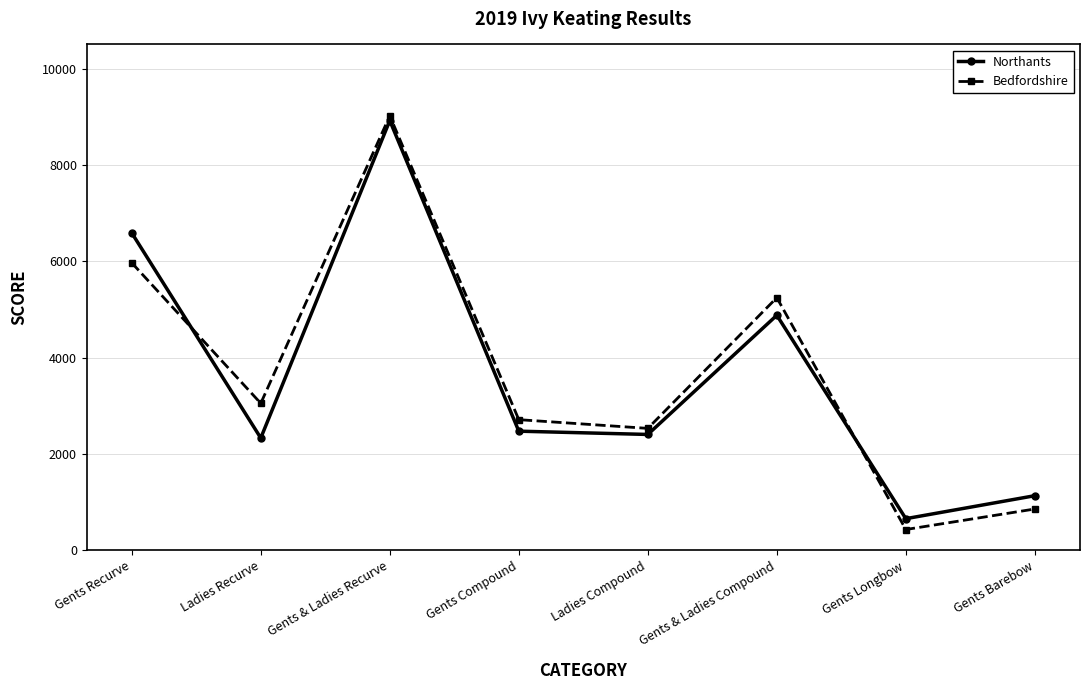

Reading left to right, transcribe all the data shown in this chart.

Northants: 6588	2332	8920	2474	2406	4880	658	1135
Bedfordshire: 5968	3052	9020	2713	2532	5245	433	859